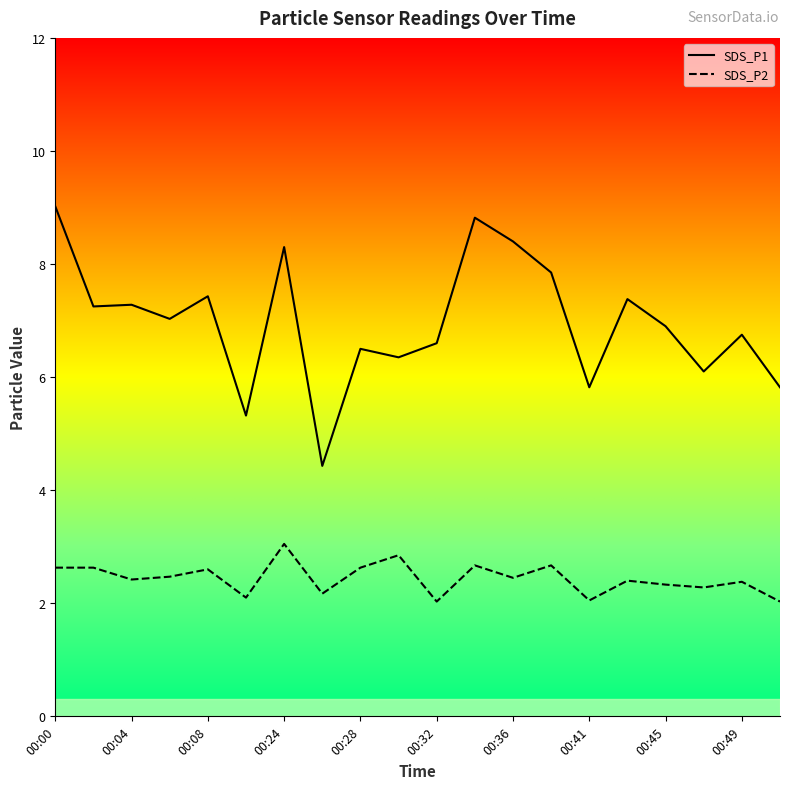

What is the smallest value displayed?

2.0